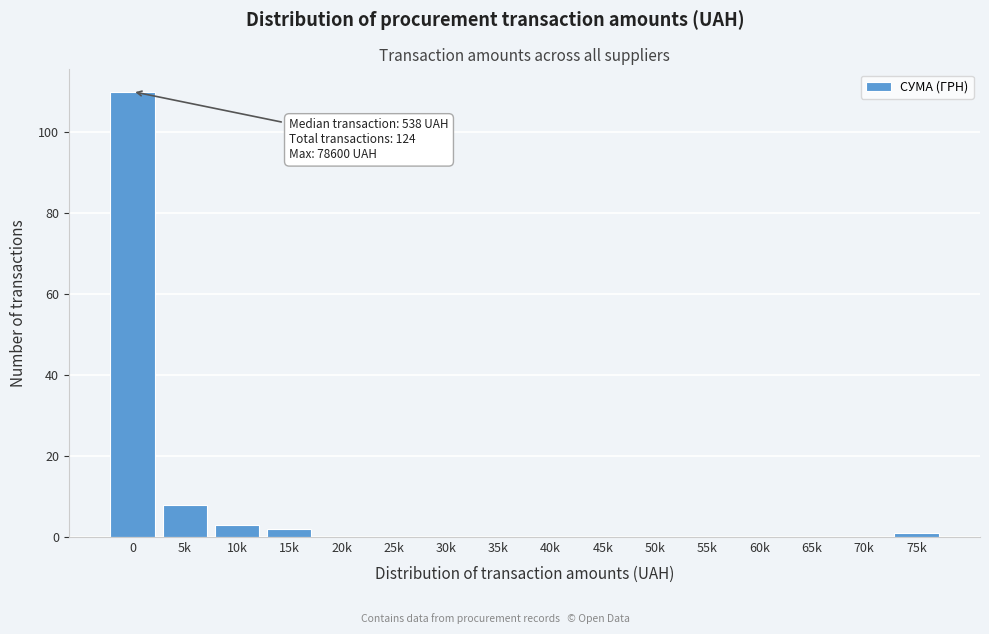

Reading left to right, extract all data points from this chart.

0=110	5k=8	10k=3	15k=2	20k=0	25k=0	30k=0	35k=0	40k=0	45k=0	50k=0	55k=0	60k=0	65k=0	70k=0	75k=1